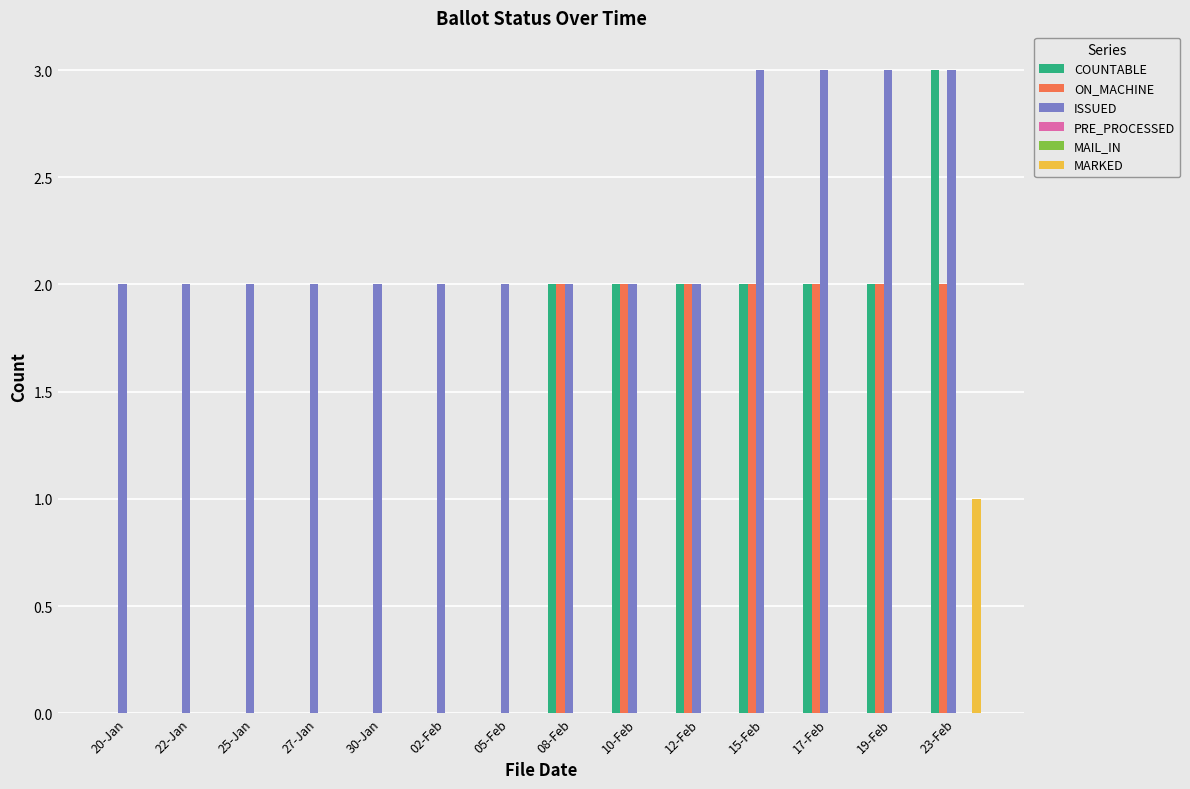

Which has a higher value, 15-Feb or 19-Feb?

15-Feb